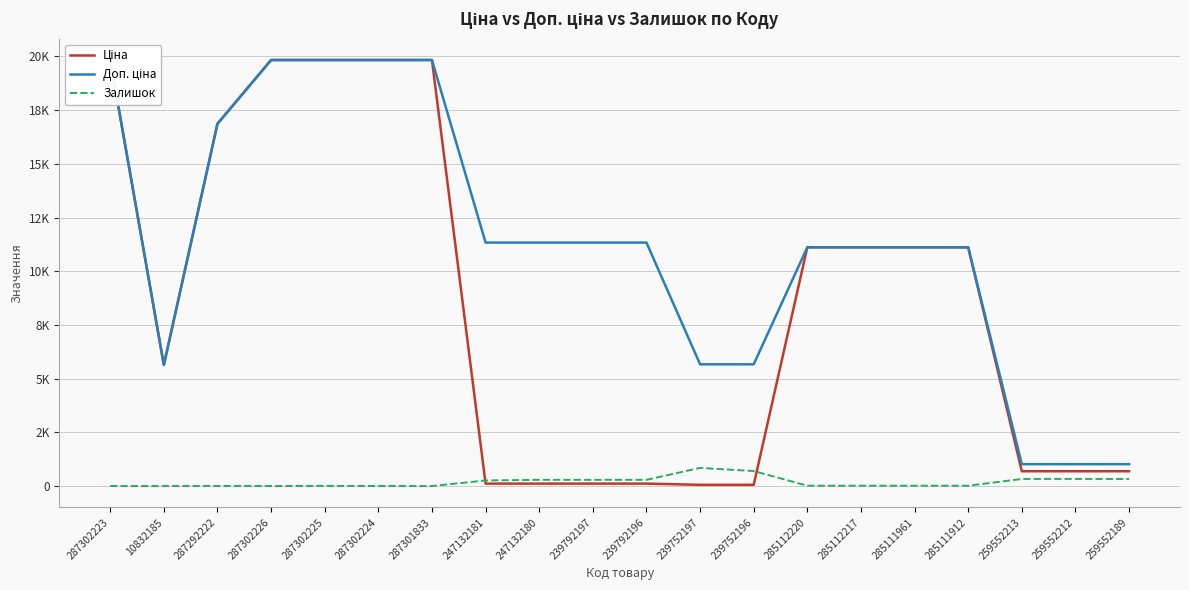

True or false: Доп. ціна and Залишок cross at least once.

False